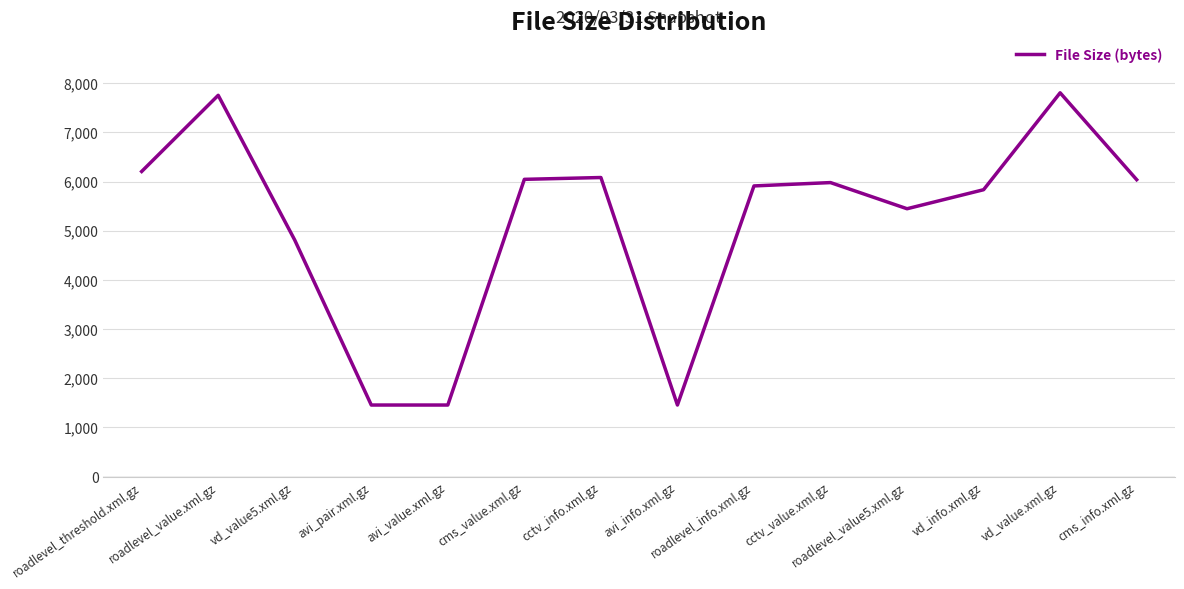

What is the average value?

5162